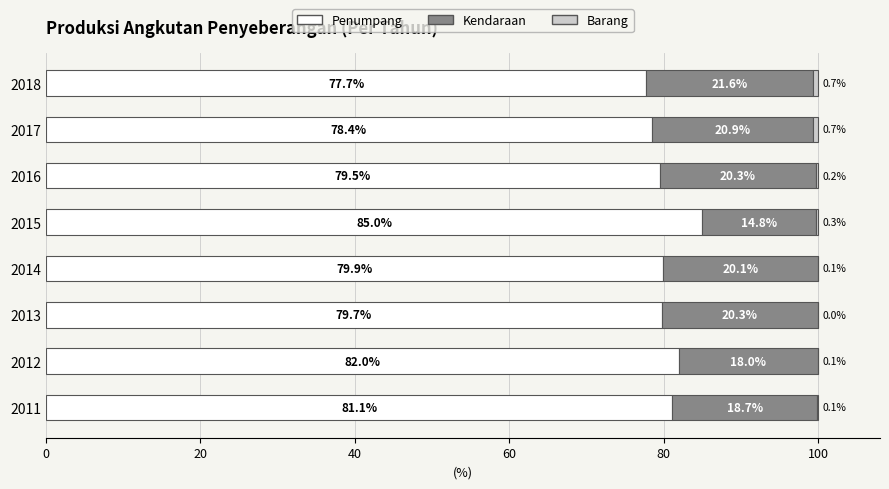

What is the sum of the Penumpang values at 2011 and 2016?

160.6